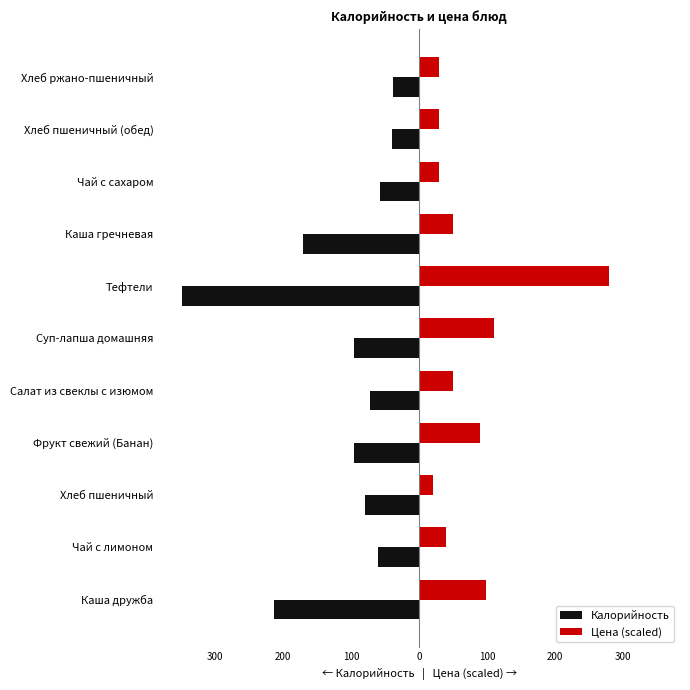

What is the highest value of the Калорийность series?

-39.0